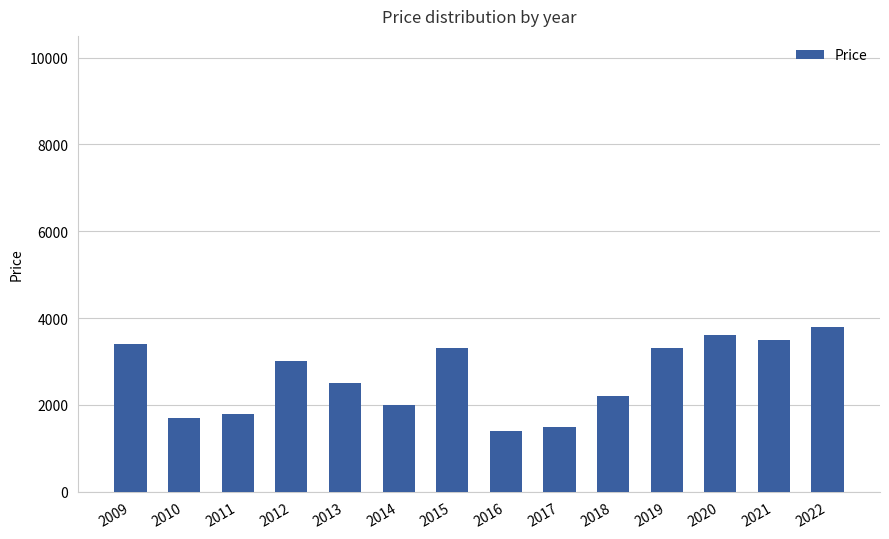

True or false: the data shows 2000 at 2014.

True